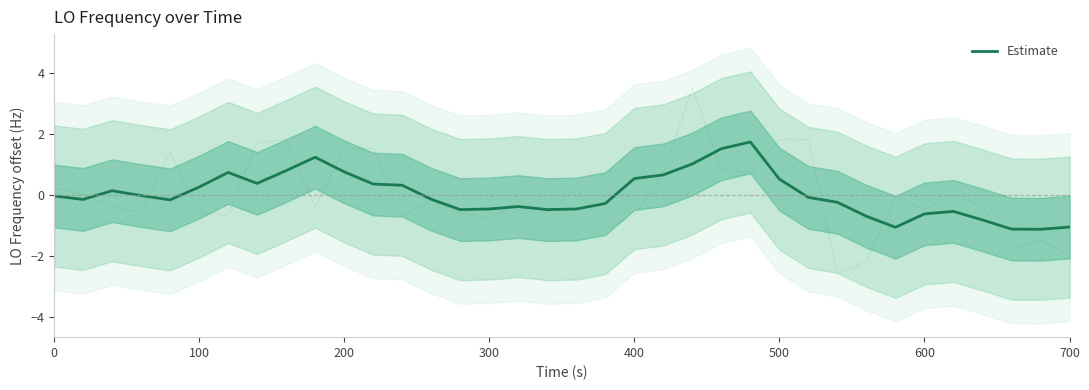

What is the maximum value for Estimate?

1.8